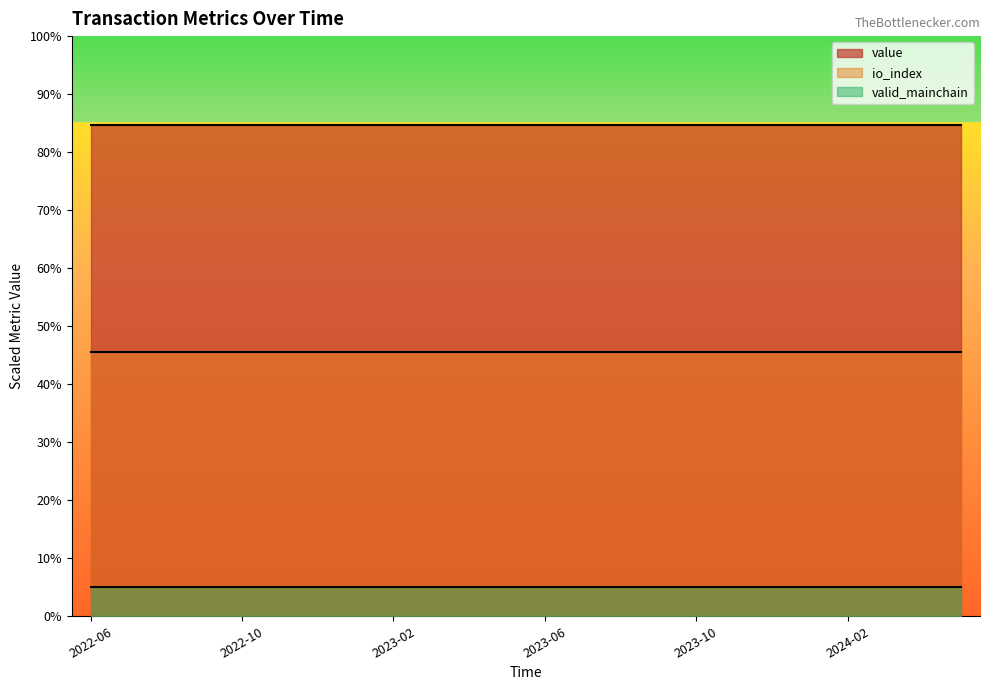

True or false: io_index and valid_mainchain intersect in this chart.

False